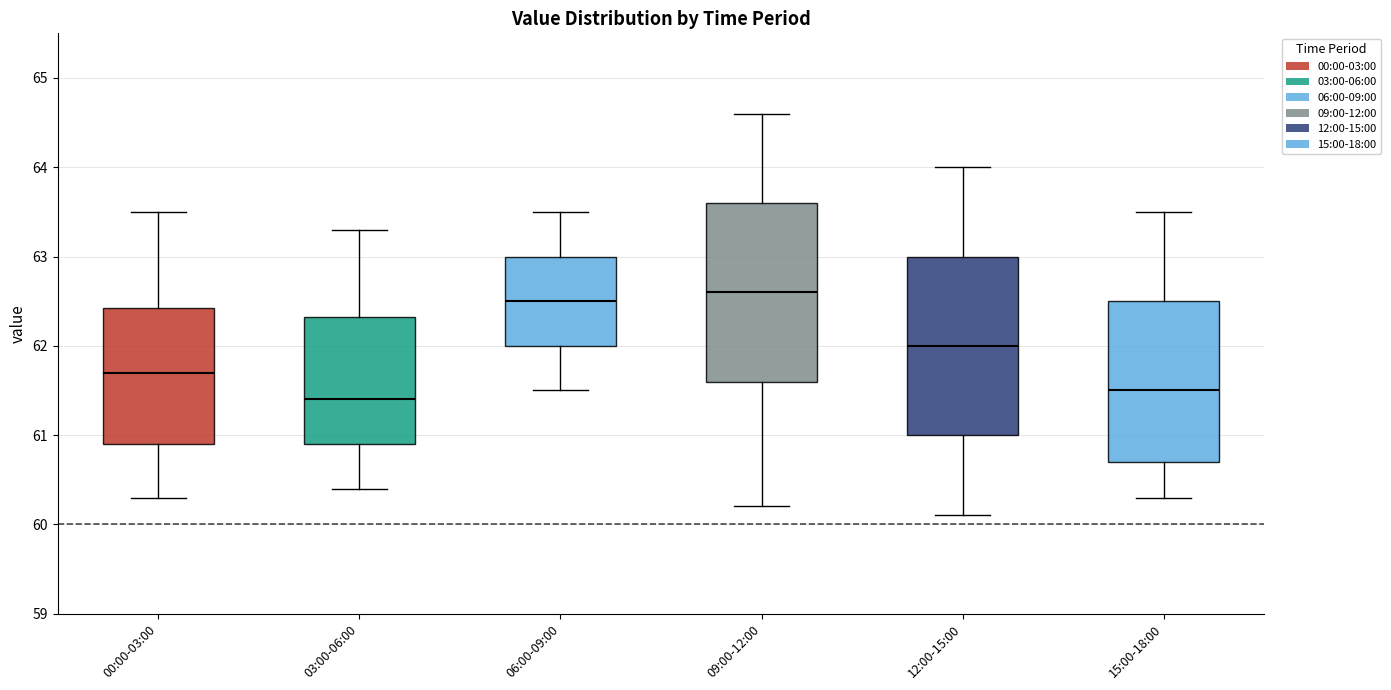

Which box has the highest median line?

09:00-12:00